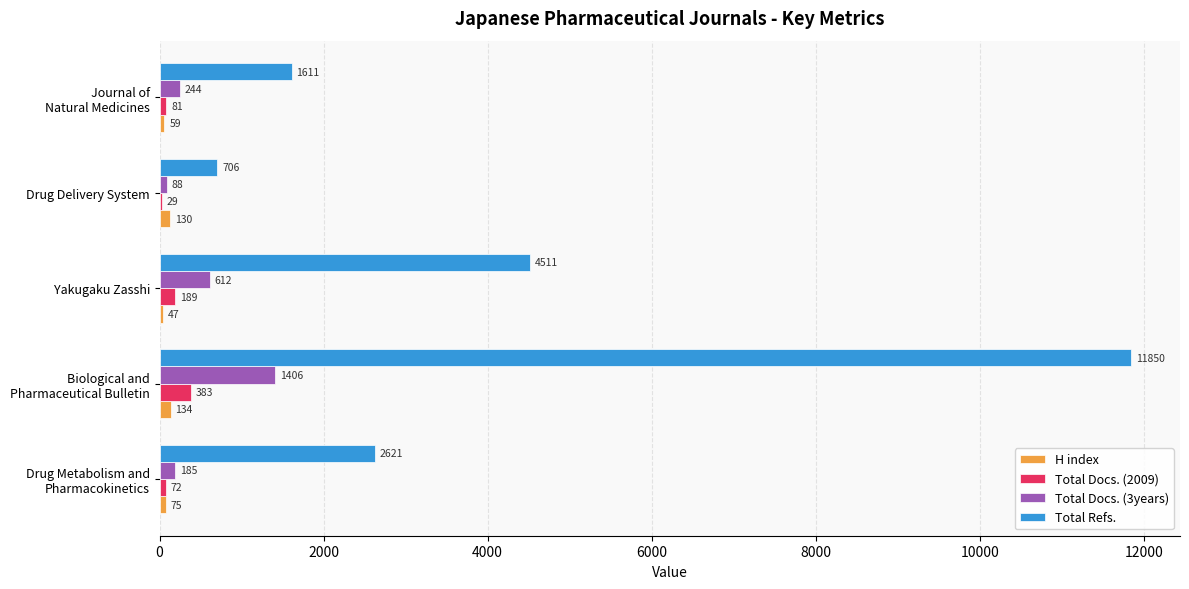

Where is Total Refs. nearest to the value 6278?

Yakugaku Zasshi